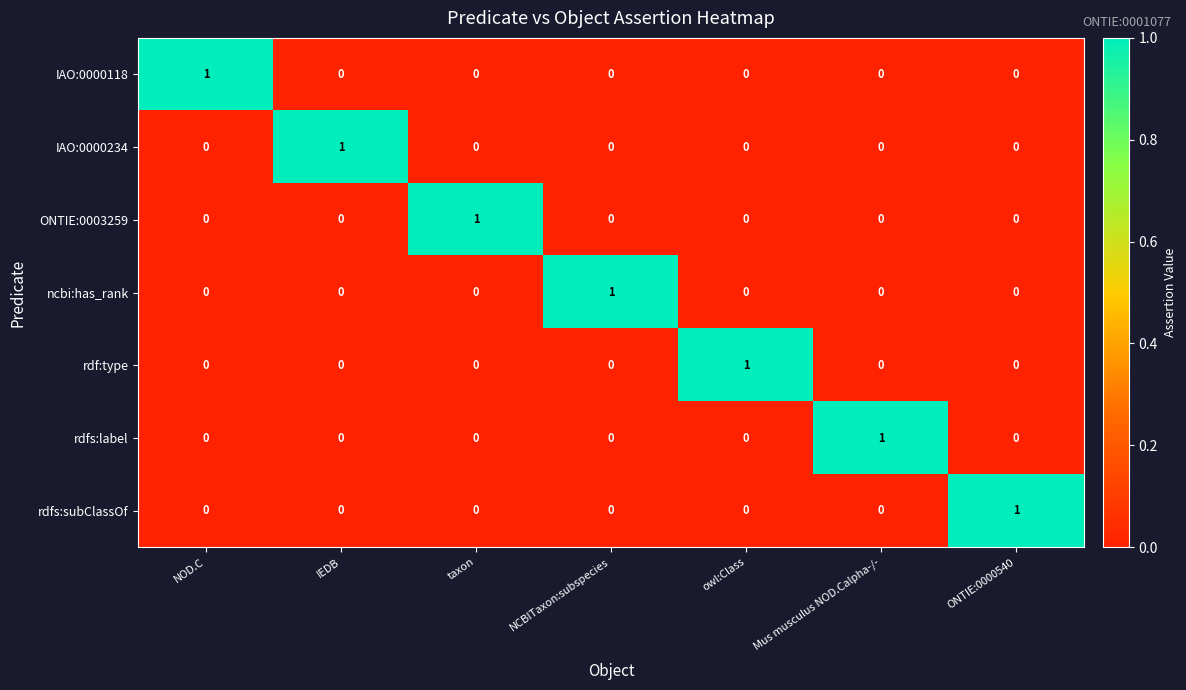

The rdfs:label series shows 0 at ONTIE:0000540. True or false?

True